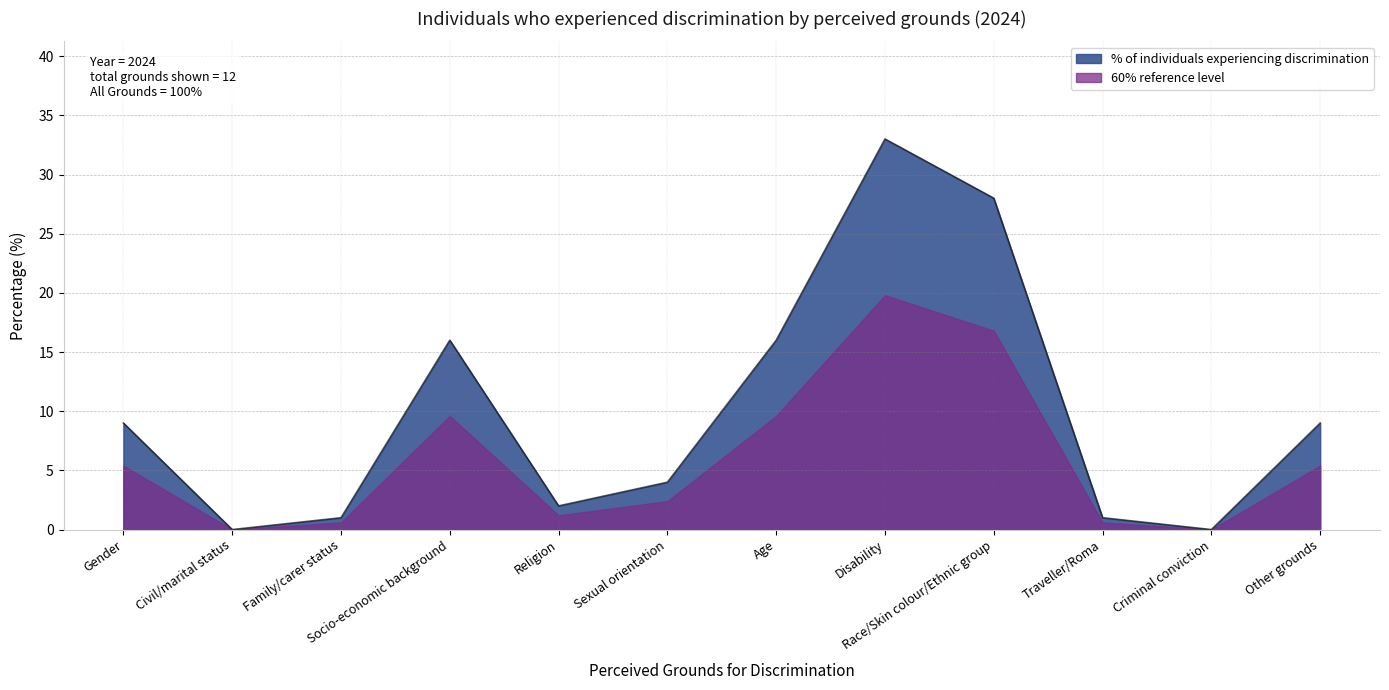

What is the ratio of the value at Age to the value at Sexual orientation?

4.0